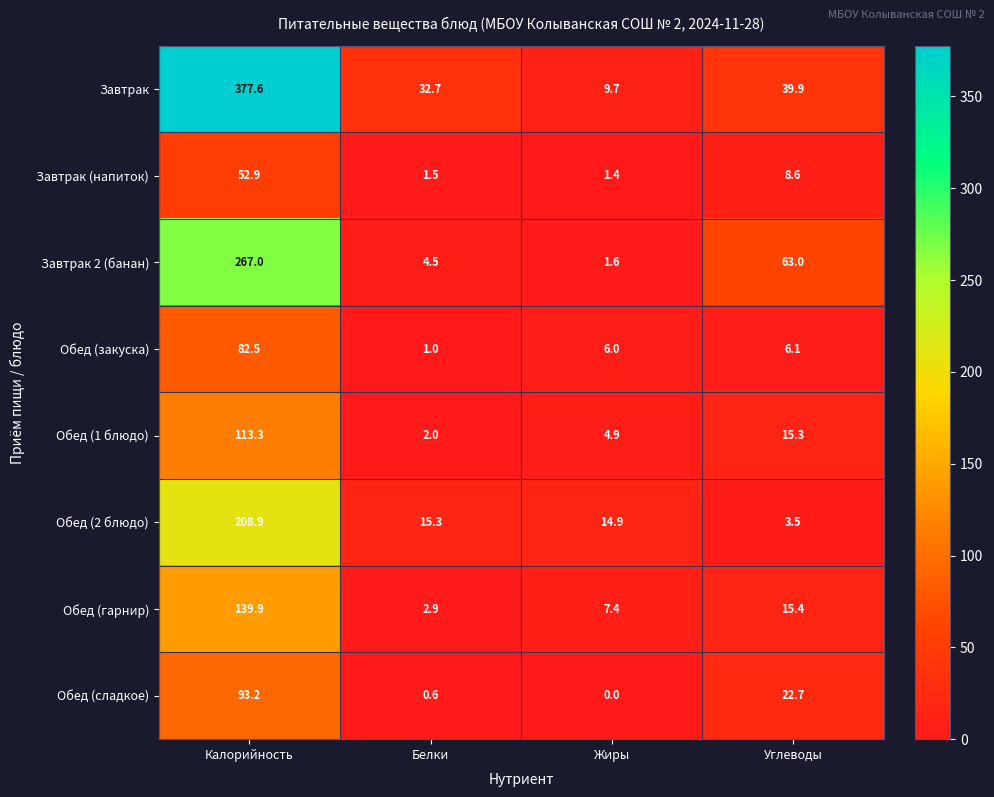

Which series has the largest range (max minus min)?

Завтрак